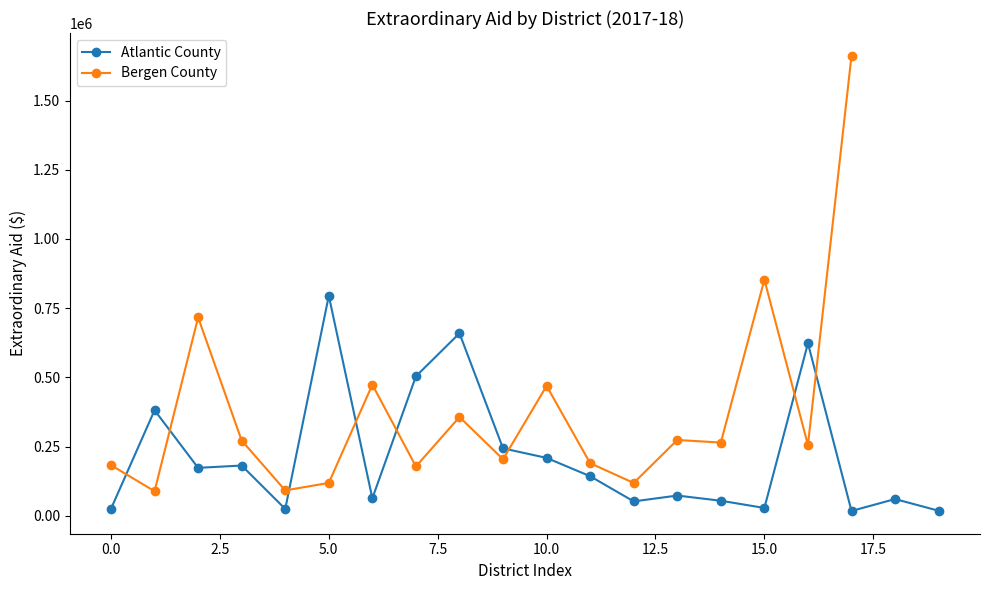

How many data points are less than 143351?

10